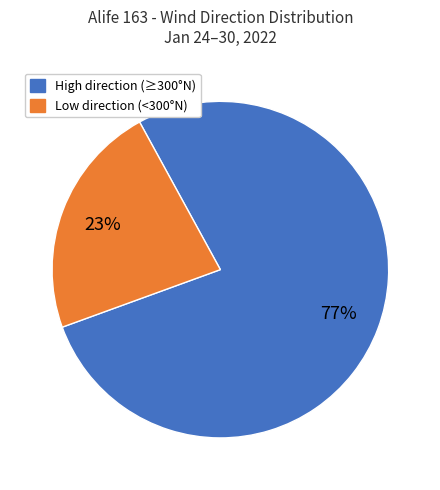

Is there any slice that represents more than half of the pie?

Yes